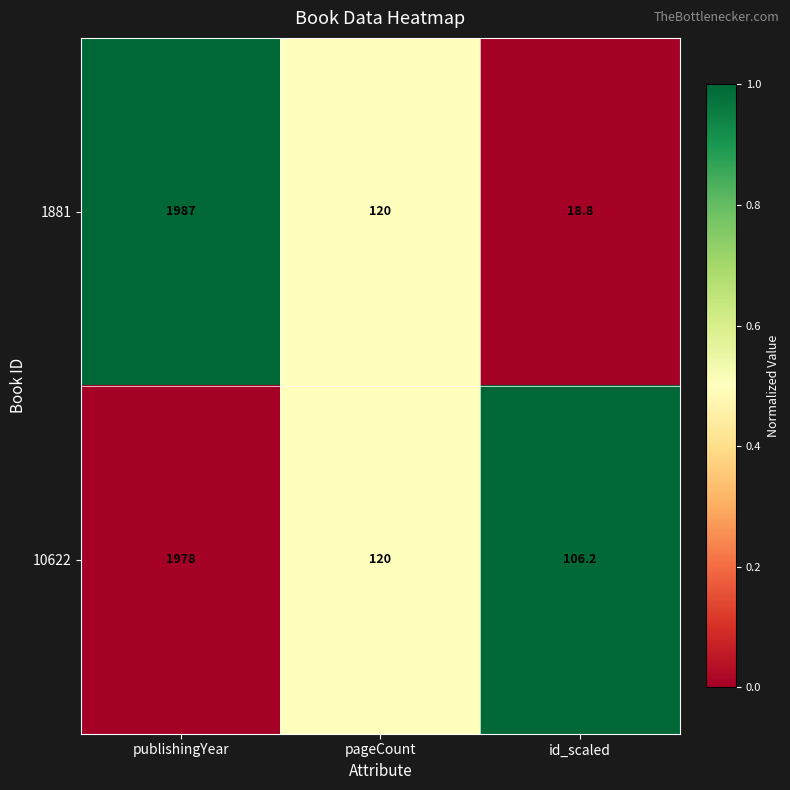

How many data points in 10622 are less than 120?

1